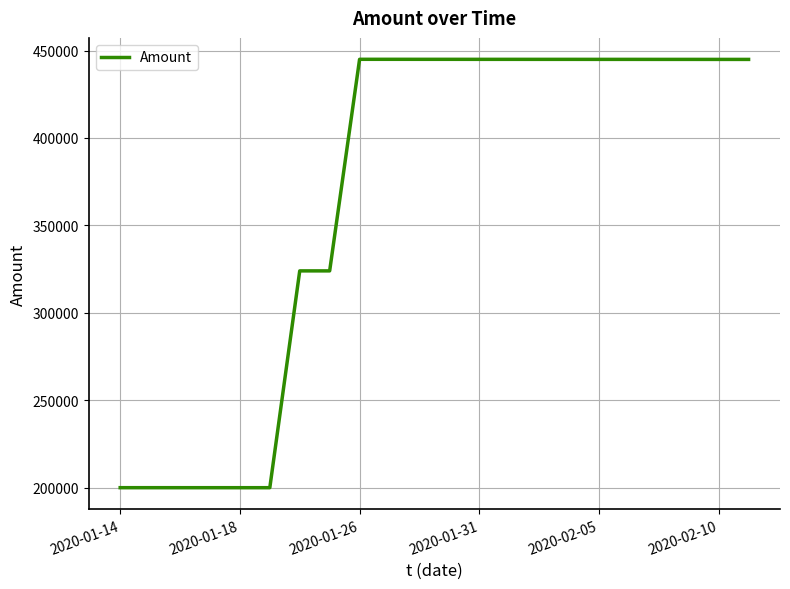

What is the maximum value shown in the chart?

444972.7